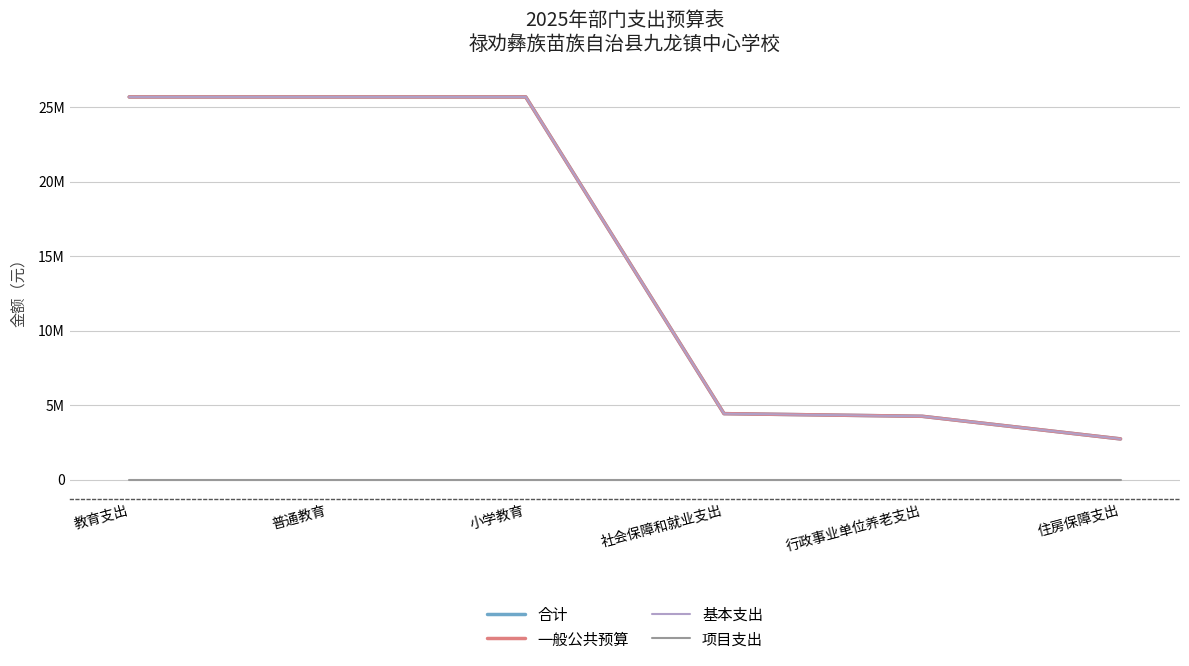

True or false: 一般公共预算 and 基本支出 intersect in this chart.

False